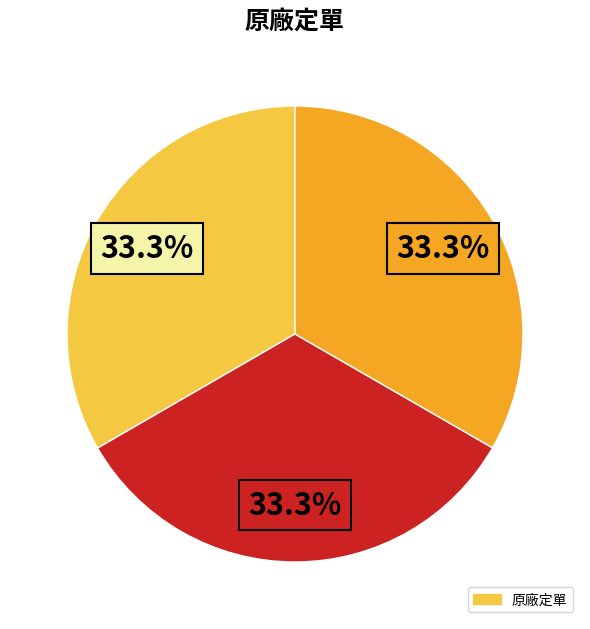

Count the number of slices in the pie.

3